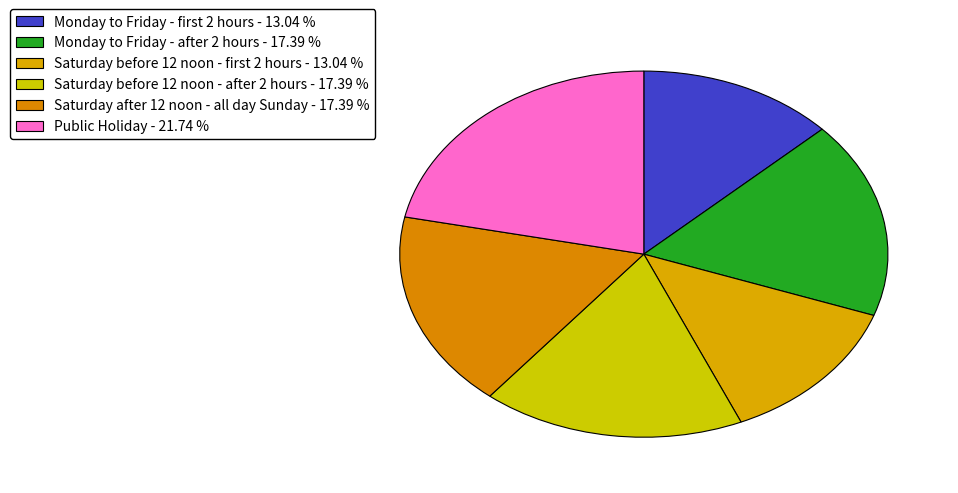

Is Public Holiday the majority of the pie?

No